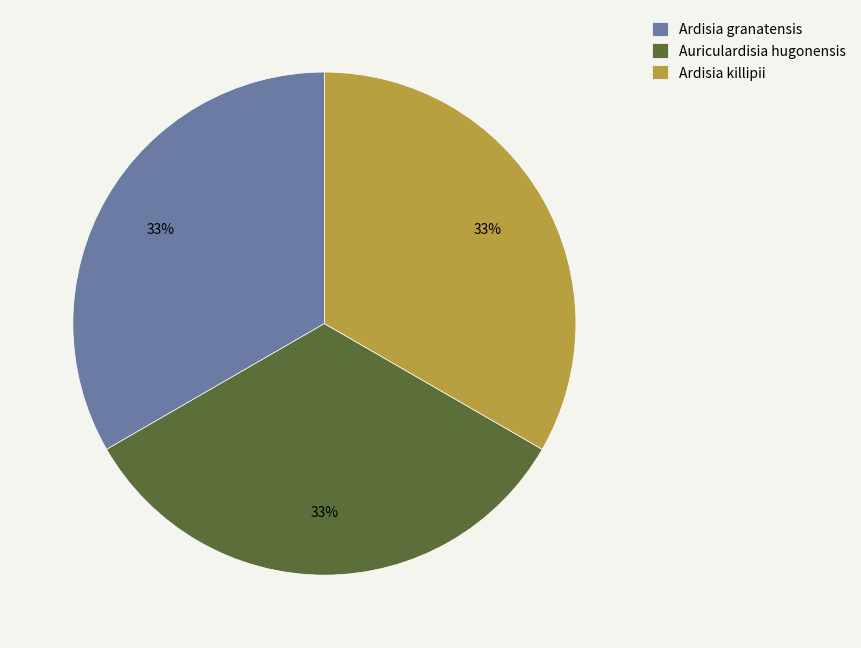

To the nearest percent, what portion does Ardisia granatensis represent?

33%